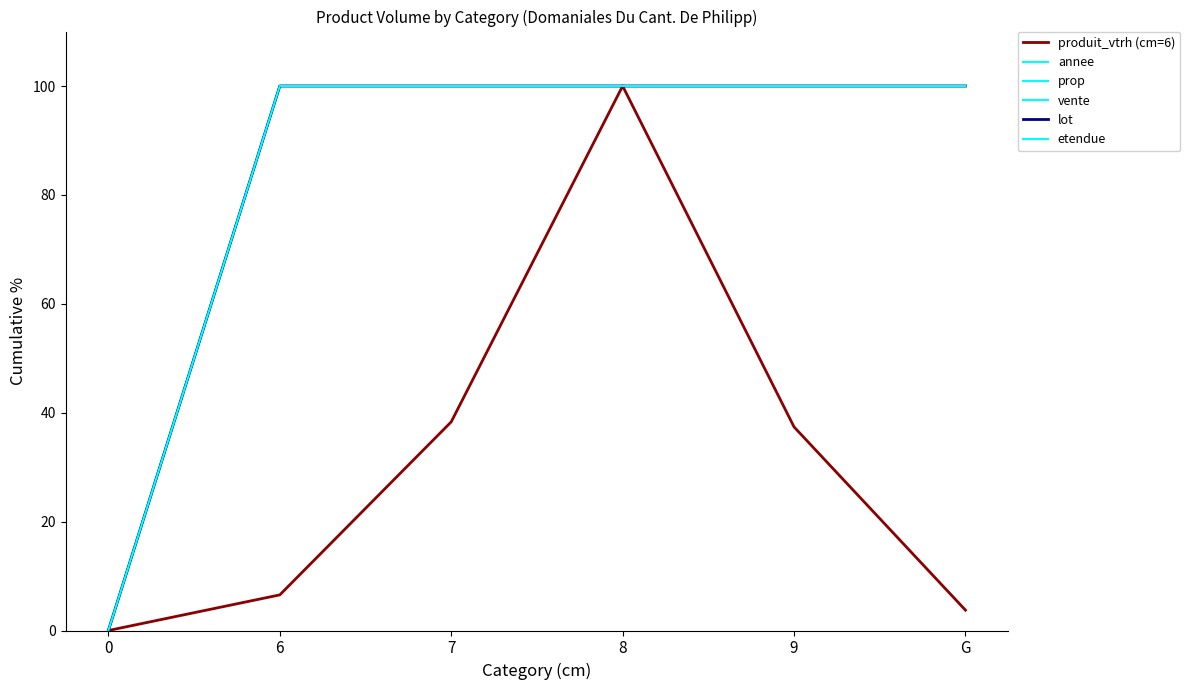

The prop series shows 100.0 at 6. True or false?

True